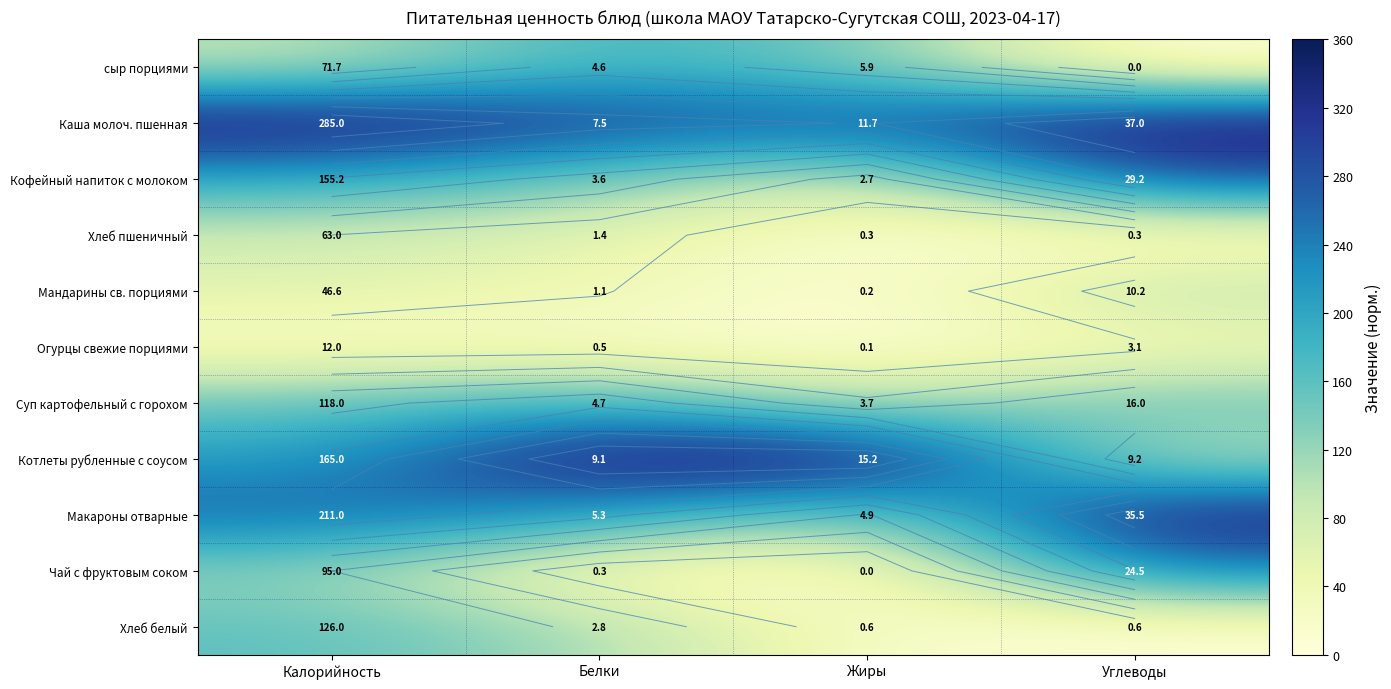

At Жиры, list the series in order from largest to smallest.

Котлеты рубленные с соусом, Каша молоч. пшенная, сыр порциями, Макароны отварные, Суп картофельный с горохом, Кофейный напиток с молоком, Хлеб белый, Хлеб пшеничный, Мандарины св. порциями, Огурцы свежие порциями, Чай с фруктовым соком